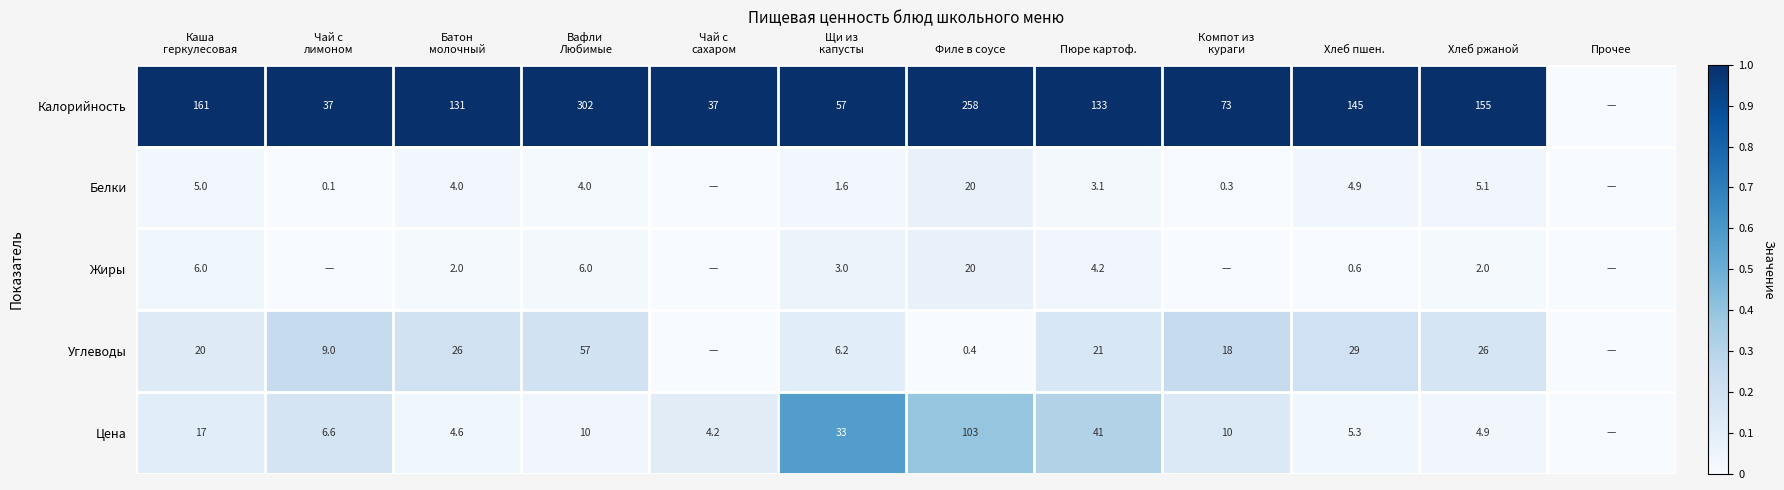

What is the total value across all series at Хлеб пшен.?

184.8